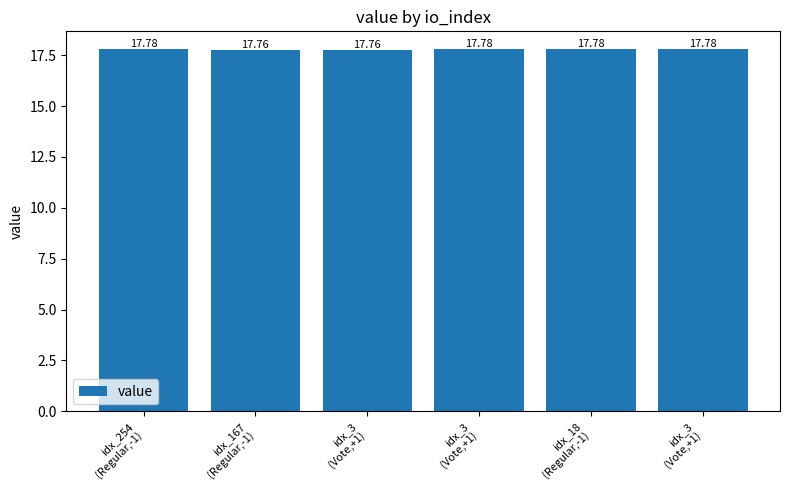

Does the chart contain stacked bars?

No